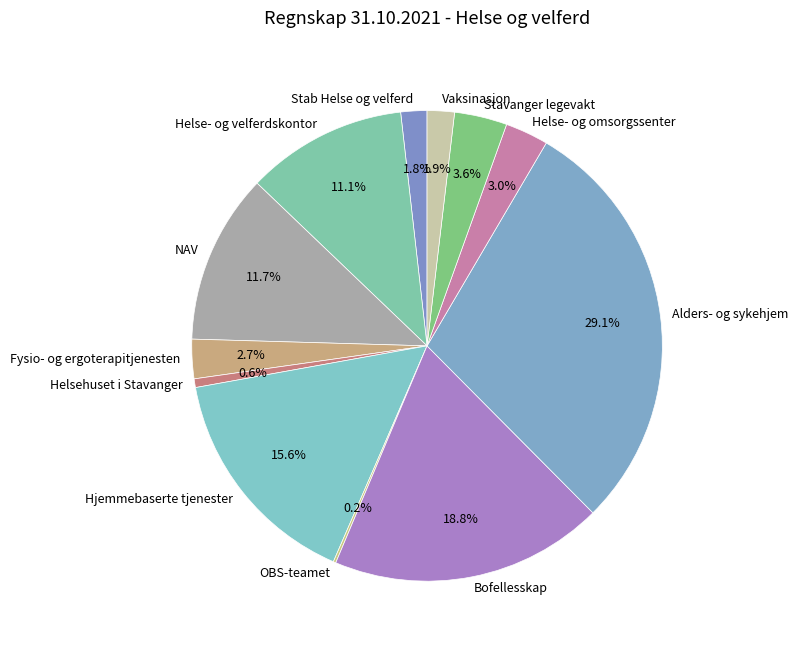

To the nearest percent, what is the combined percentage of Alders- og sykehjem and Bofellesskap?

48%